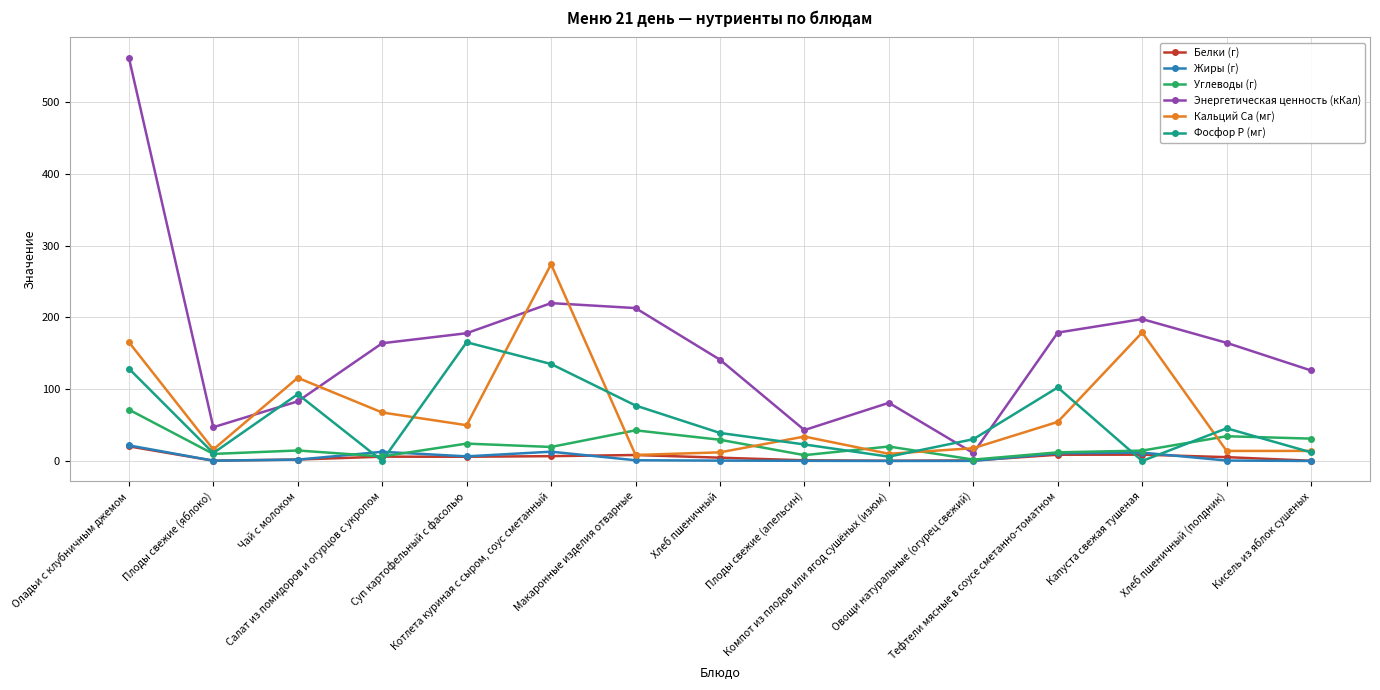

What is the total value across all series at Чай с молоком?

310.3